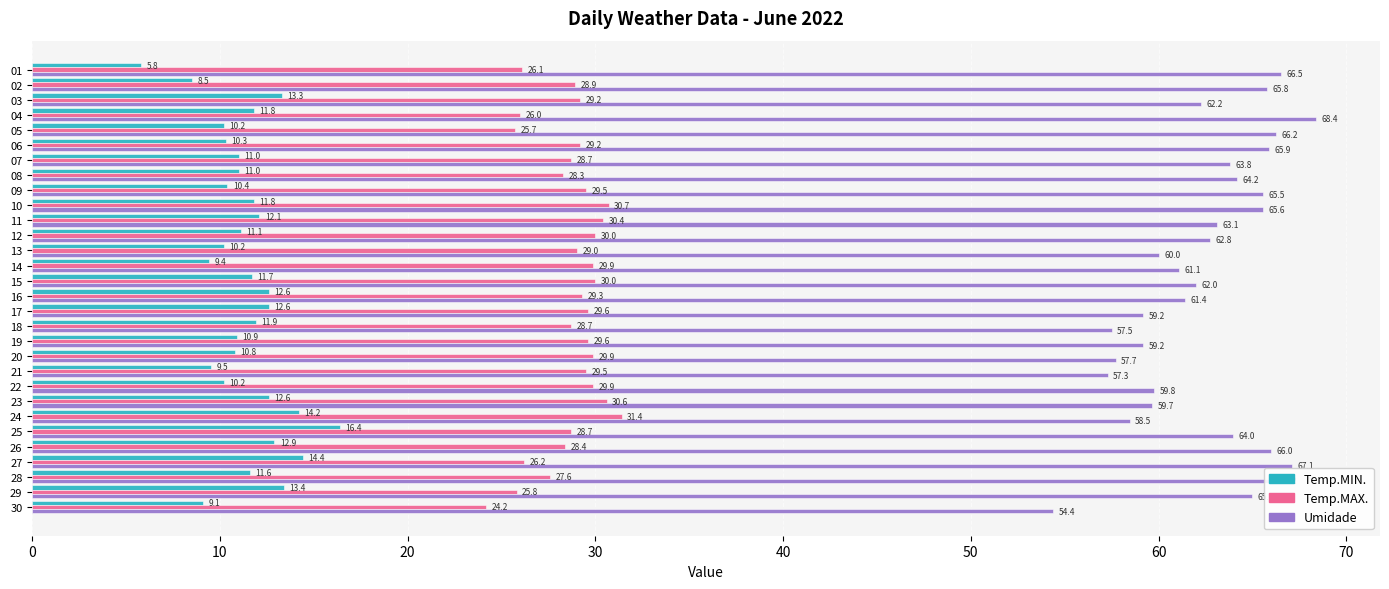

What value does the Temp.MAX. series have at 15?

30.0